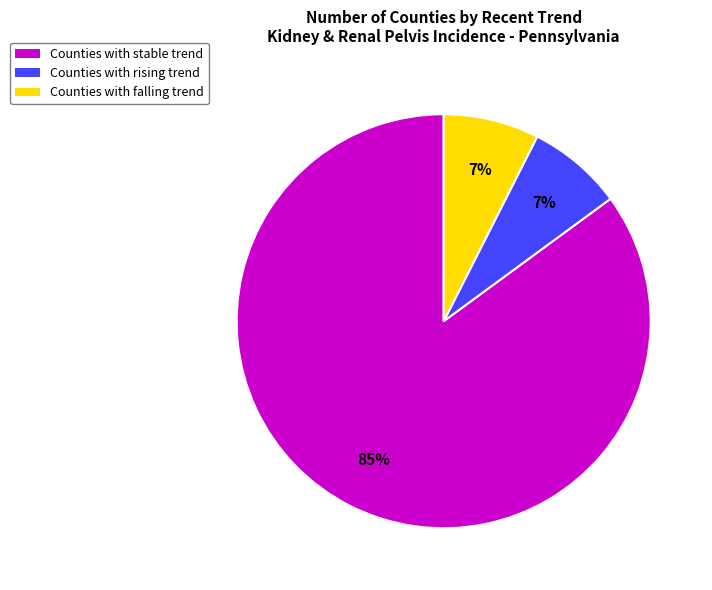

Is there any slice that represents more than half of the pie?

Yes